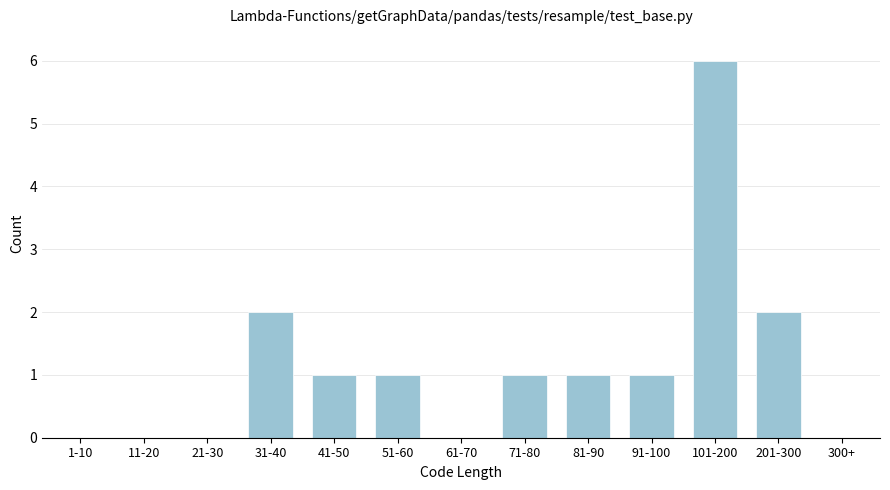

Reading left to right, list all the values displayed in this chart.

1-10=0	11-20=0	21-30=0	31-40=2	41-50=1	51-60=1	61-70=0	71-80=1	81-90=1	91-100=1	101-200=6	201-300=2	300+=0